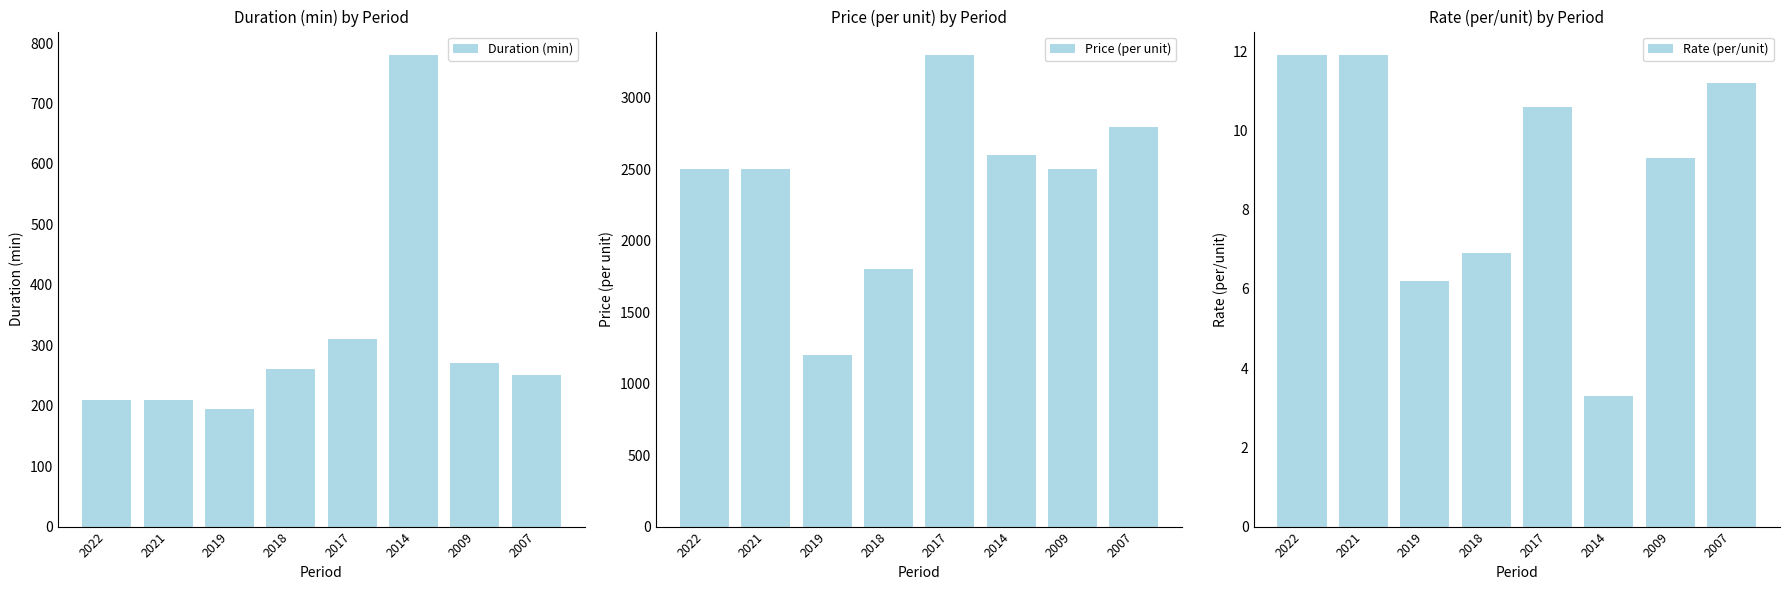

Which category has the highest value across all series?

2017